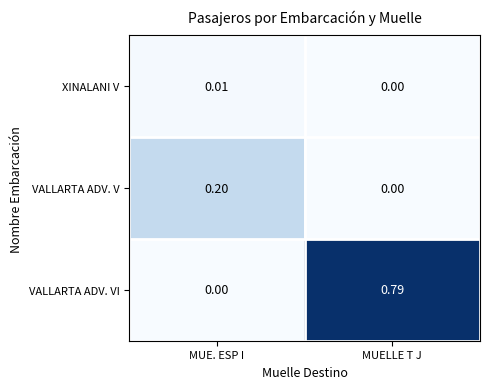

List the series in order of their peak value, highest first.

VALLARTA ADV. VI, VALLARTA ADV. V, XINALANI V